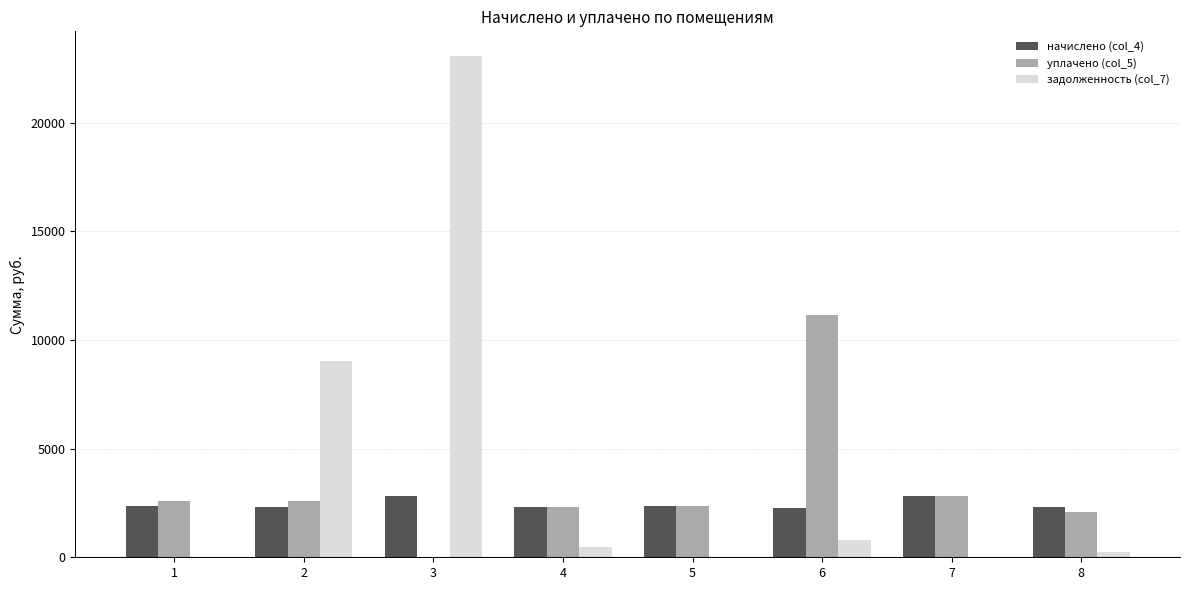

How many groups of bars are there?

8